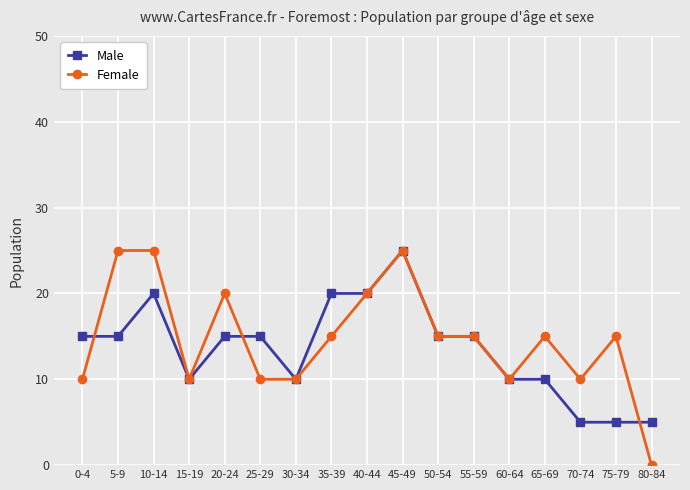

After their last crossing, which series has the higher values: Female or Male?

Male